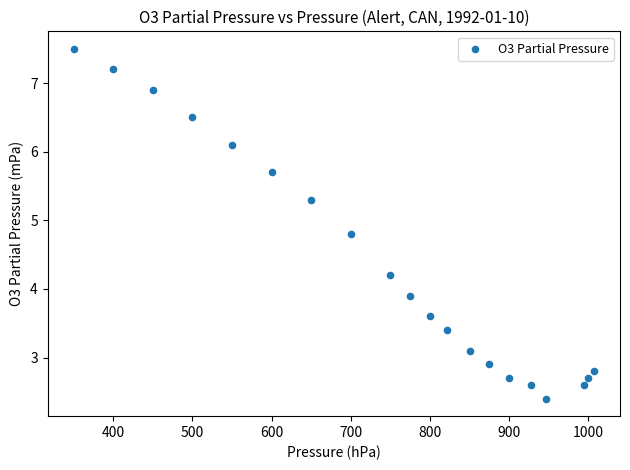

What Y value in the scatter plot is closest to 4?

3.9